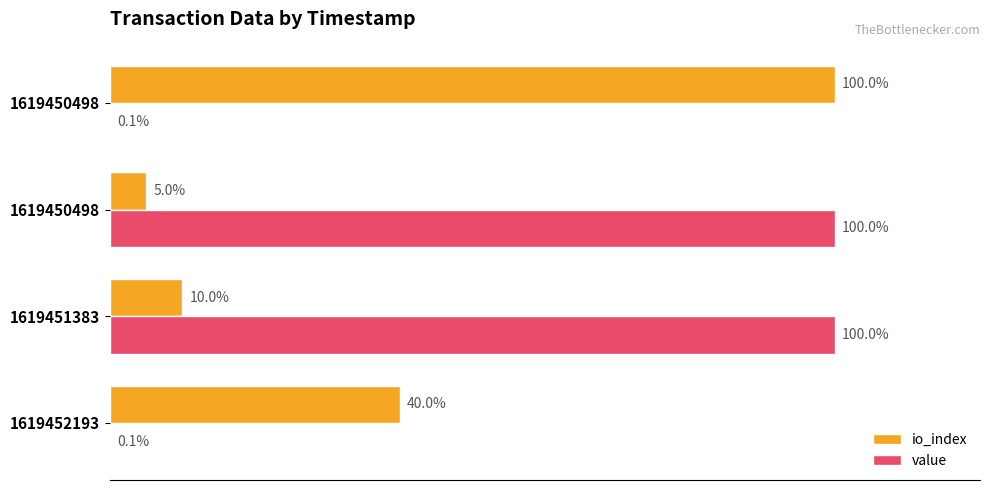

What are all the series names shown in the legend?

io_index, value